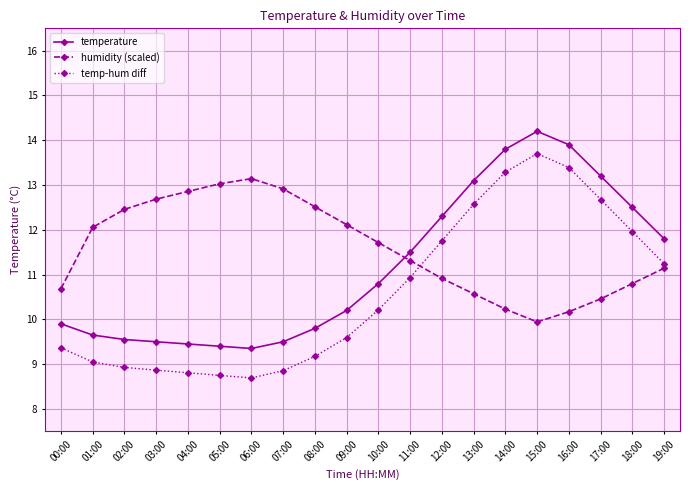

What is the difference between the maximum and minimum values in the temp-hum diff series?

5.0